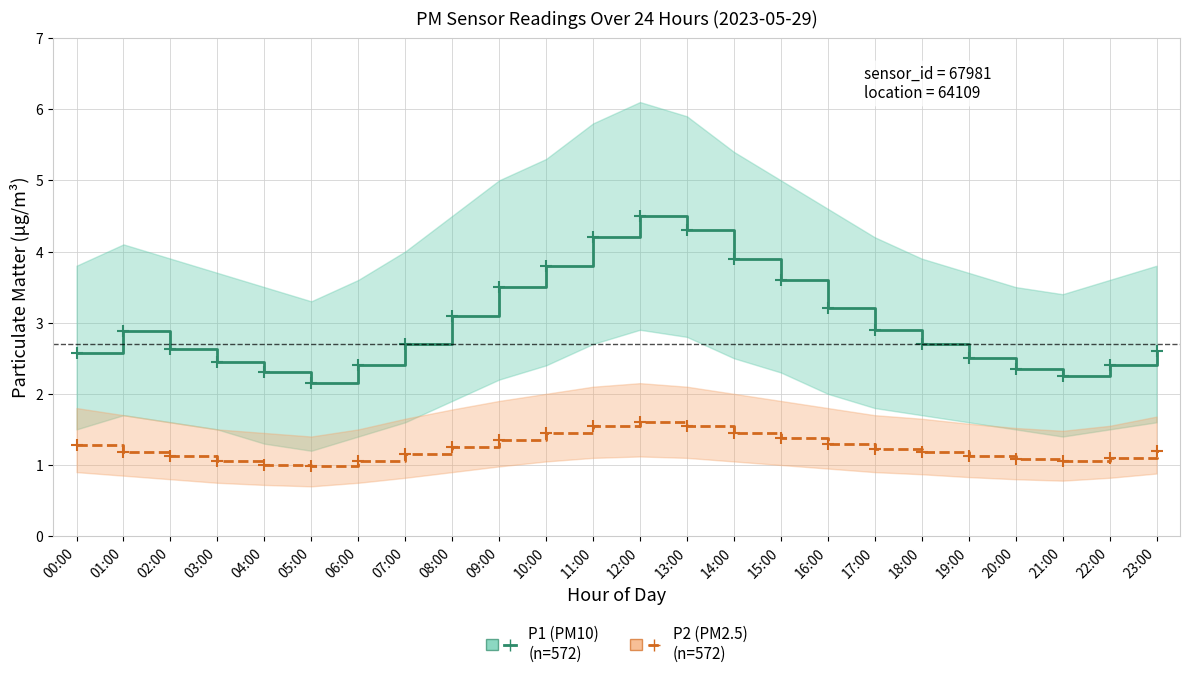

At how many categories does at least one series exceed 3?

9